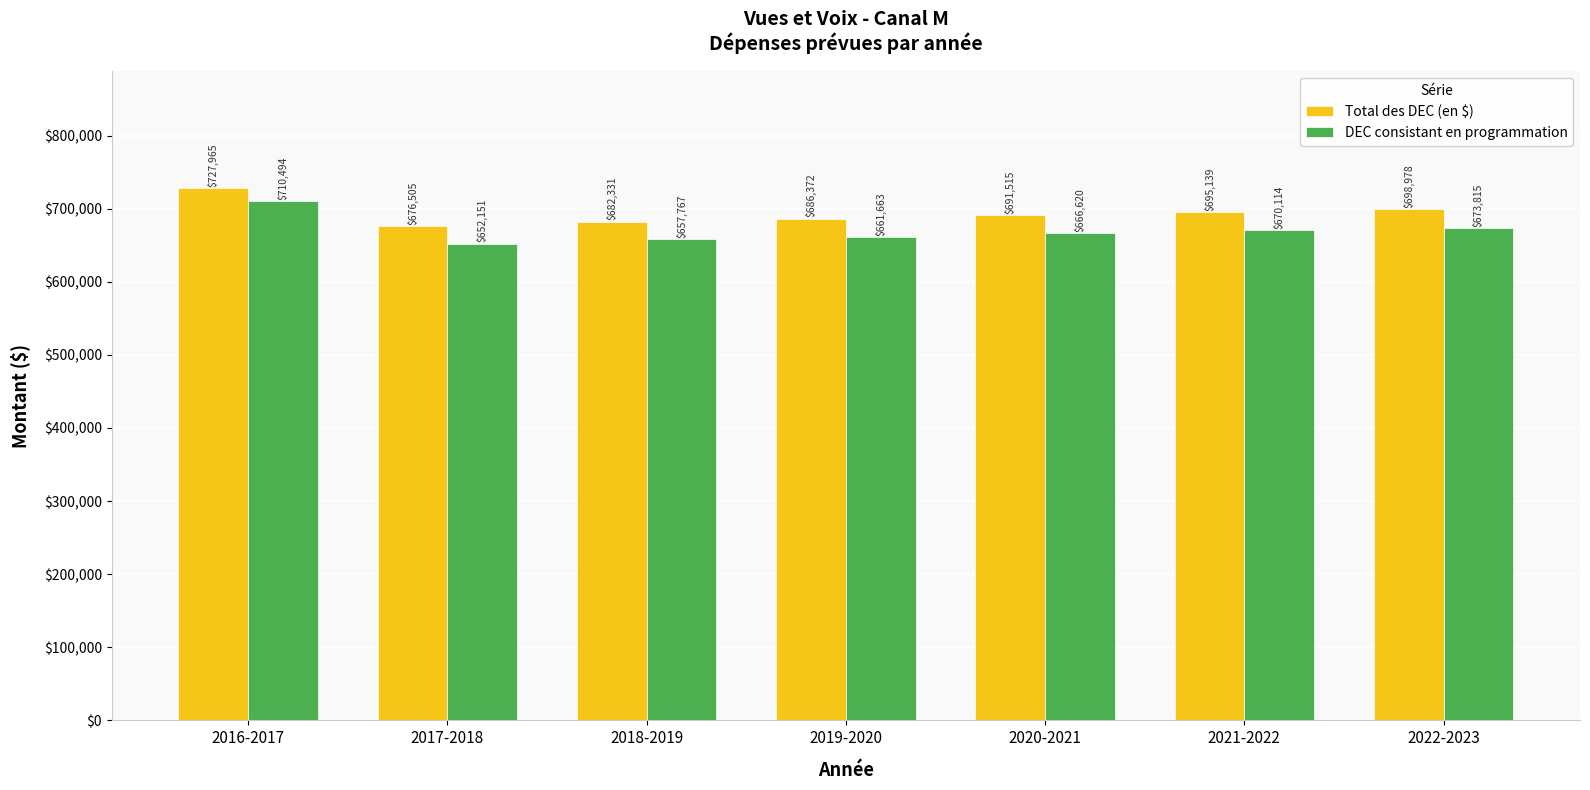

Is the value of DEC consistant en programmation at 2017-2018 greater than the value of Total des DEC (en $) at 2020-2021?

No